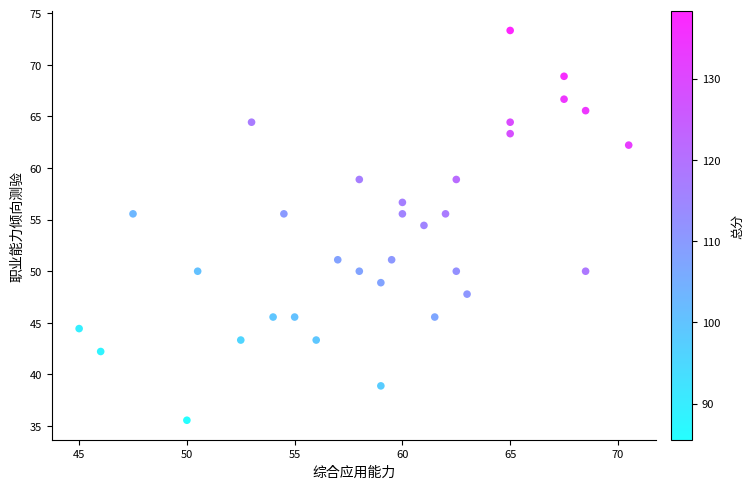

What Y value in the scatter plot is closest to 54?

54.4